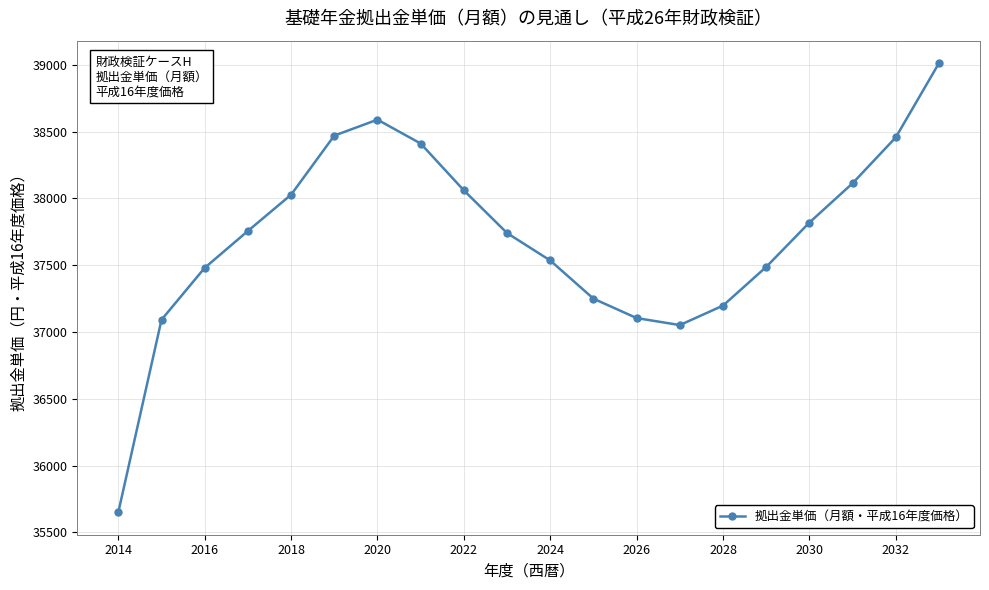

What is the average value?

37715.8